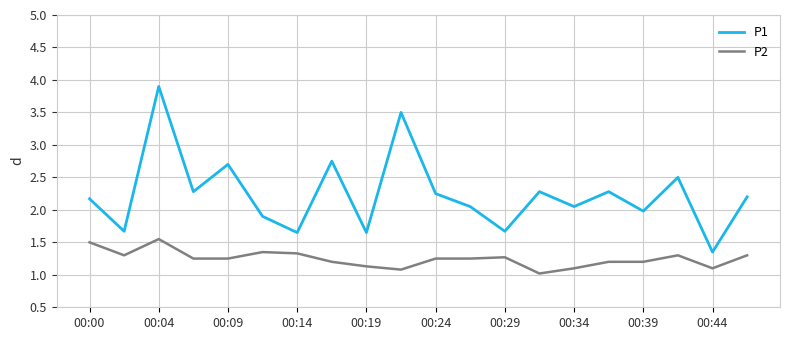

What is the difference between the maximum and minimum values in the P2 series?

0.5